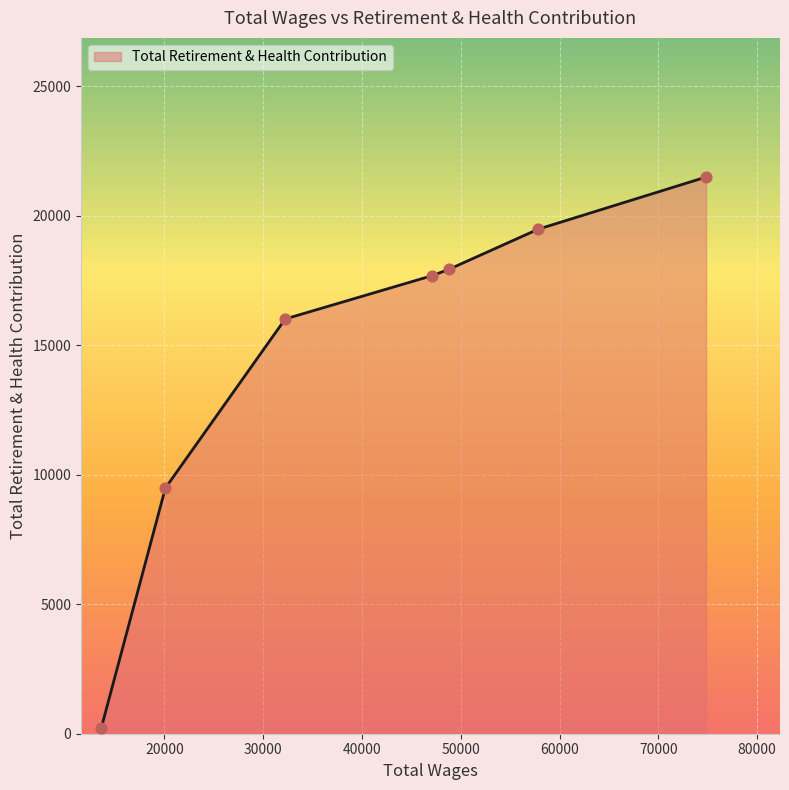

What is the average value?

14614